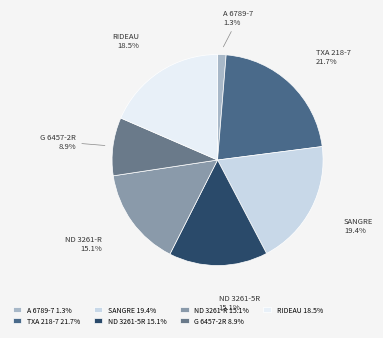

Is it true that TXA 218-7 is 35% of the pie?

False